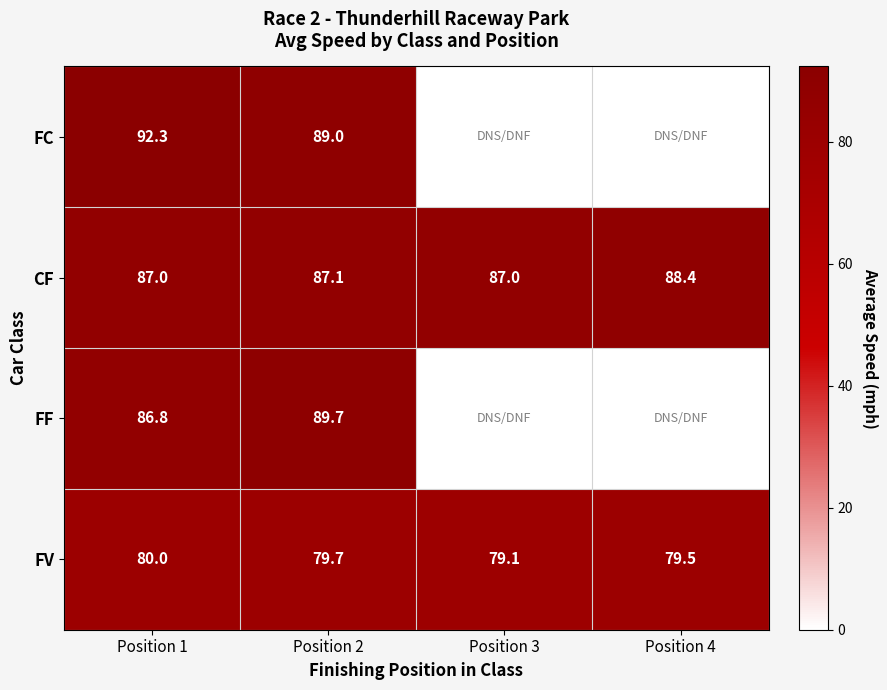

What is the total value across all series at Position 2?

345.5